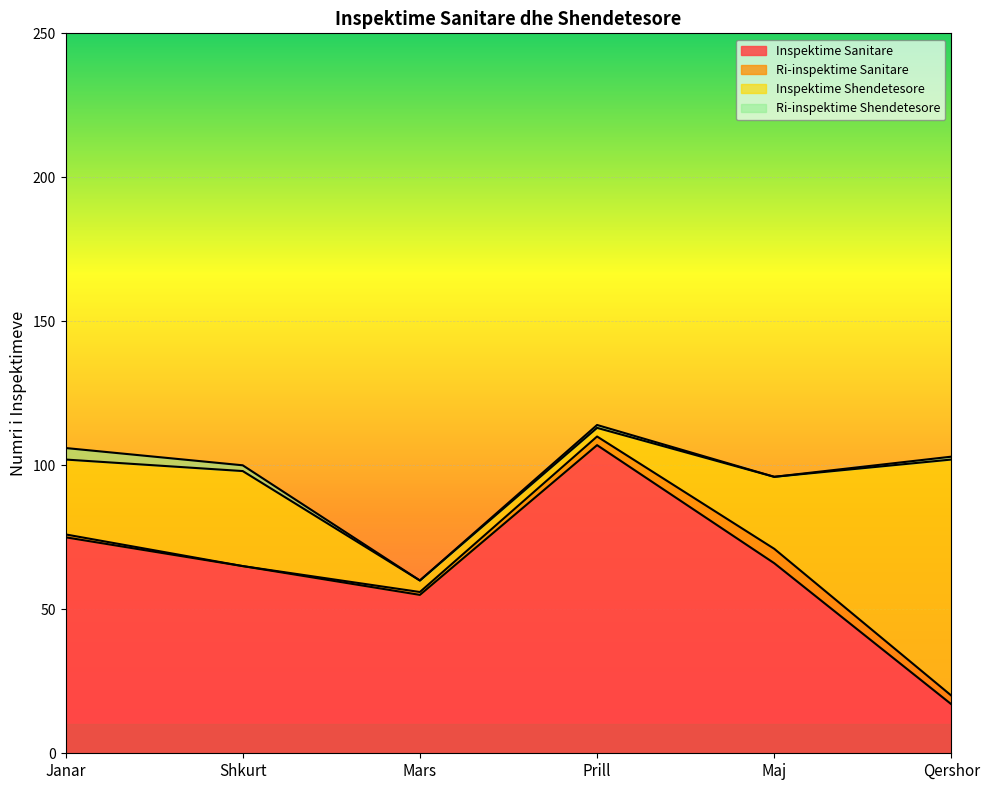

What are all the series names shown in the legend?

Inspektime Sanitare, Ri-inspektime Sanitare, Inspektime Shendetesore, Ri-inspektime Shendetesore